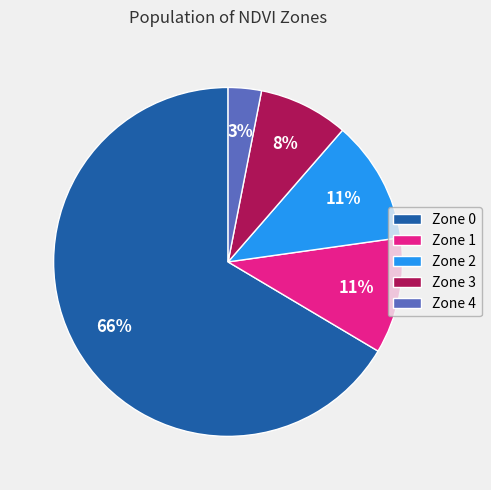

Which category has the biggest portion of the pie?

Zone 0